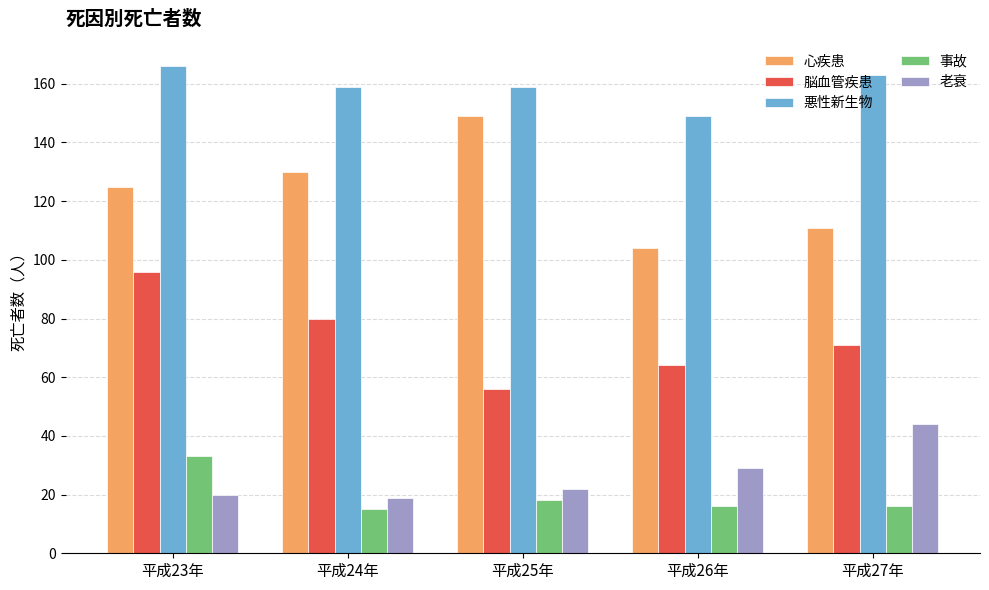

What are all the series names shown in the legend?

心疾患, 脳血管疾患, 悪性新生物, 事故, 老衰